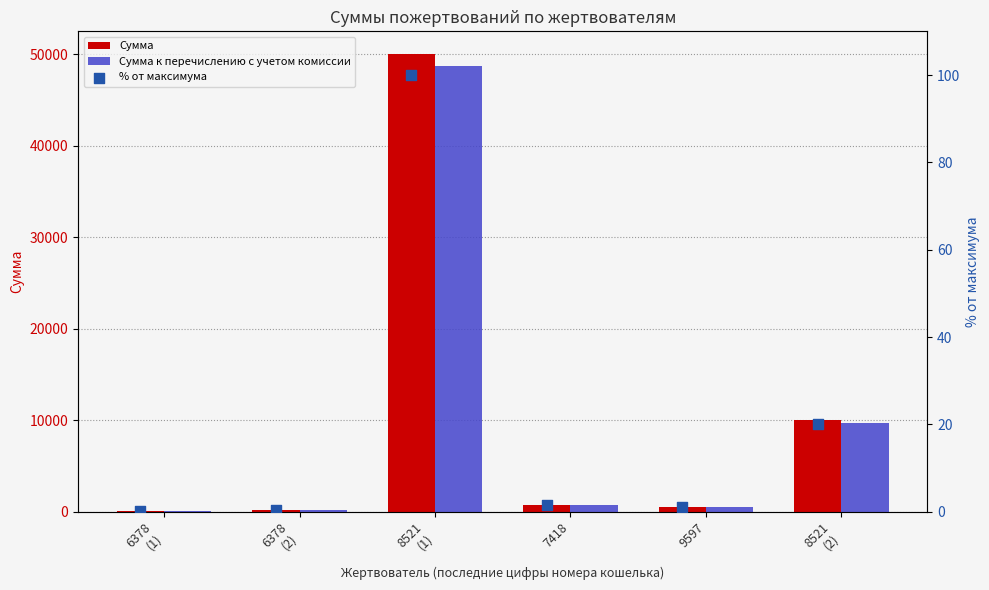

Which series reaches the minimum Y coordinate?

% от максимума